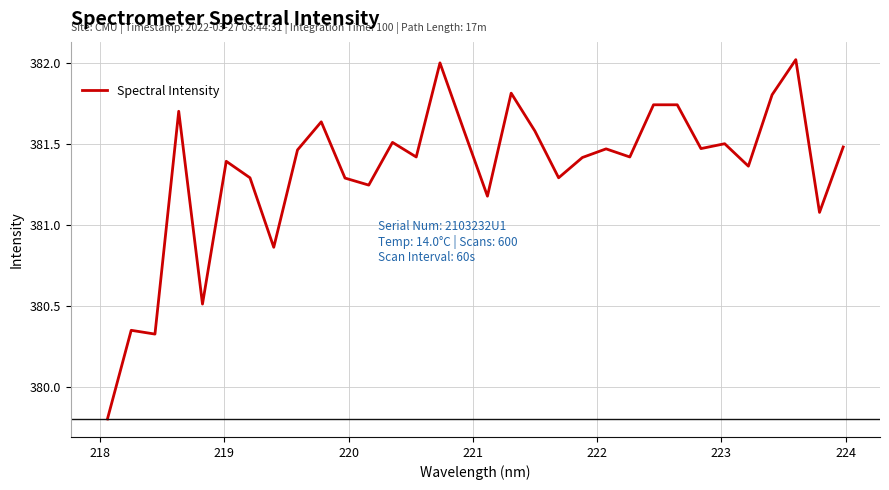

What is the maximum value shown in the chart?

382.0